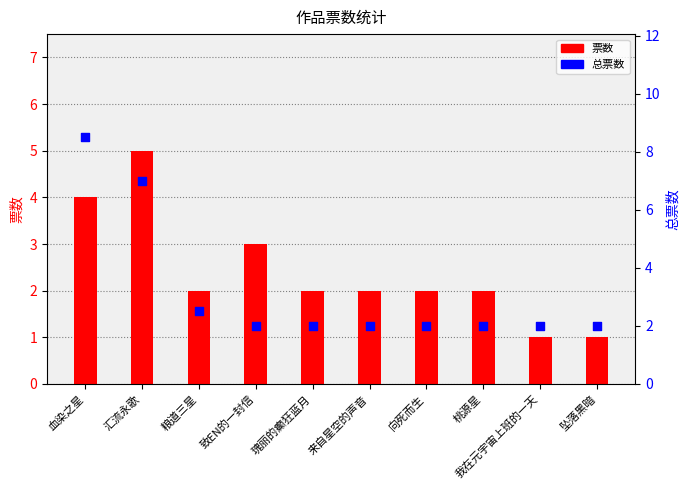

At which category is the sum across all series the highest?

血染之星